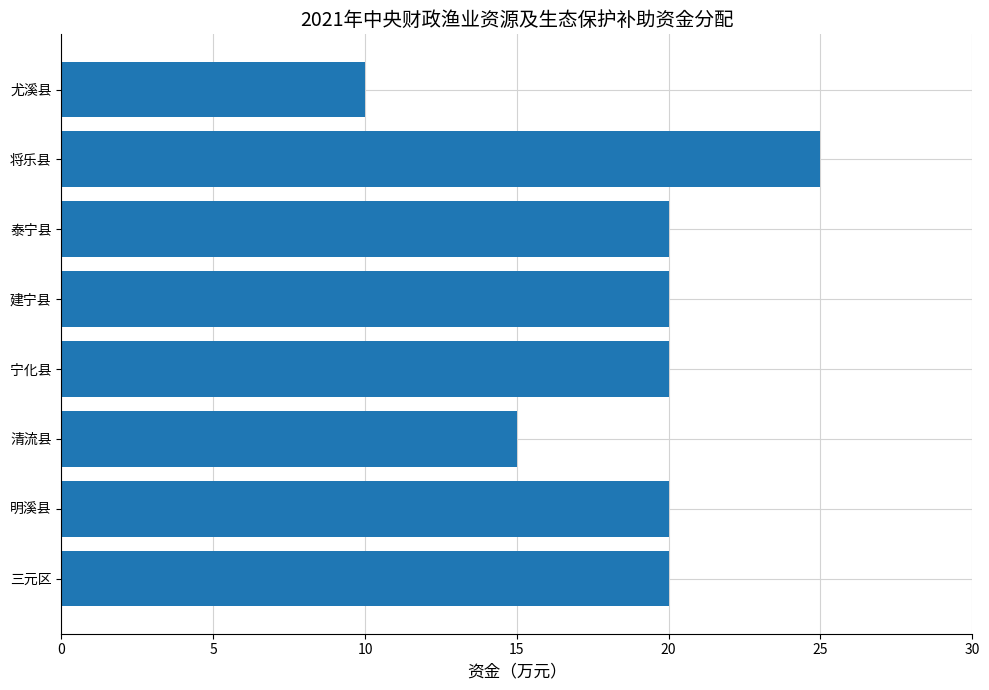

What is the sum of all values?

150